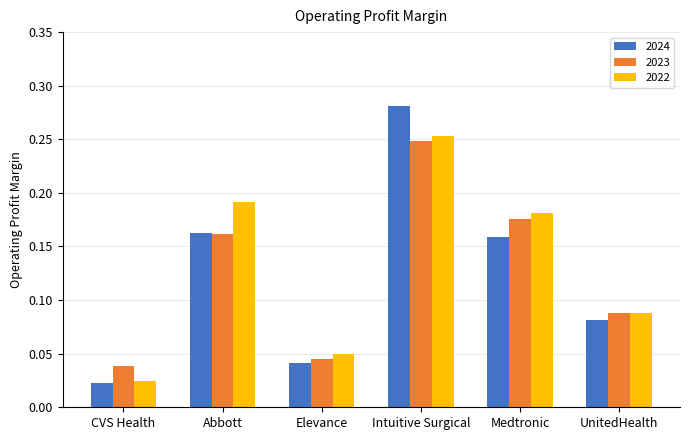

What is the sum of all 2024 values?

0.7